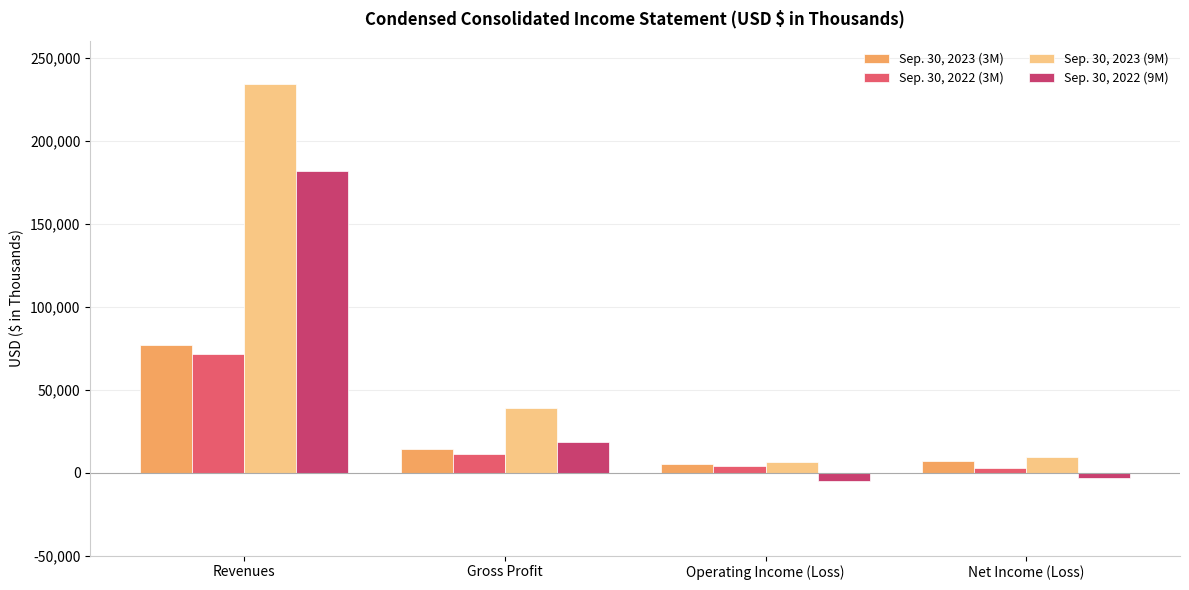

What is the difference between the maximum and minimum values in the Sep. 30, 2022 (9M) series?

186694